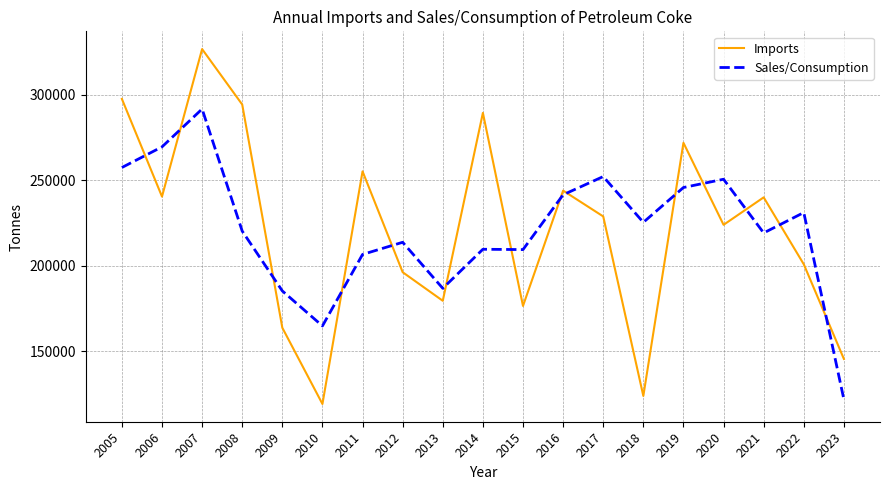

Where does the Imports series first go above 228894?

2005